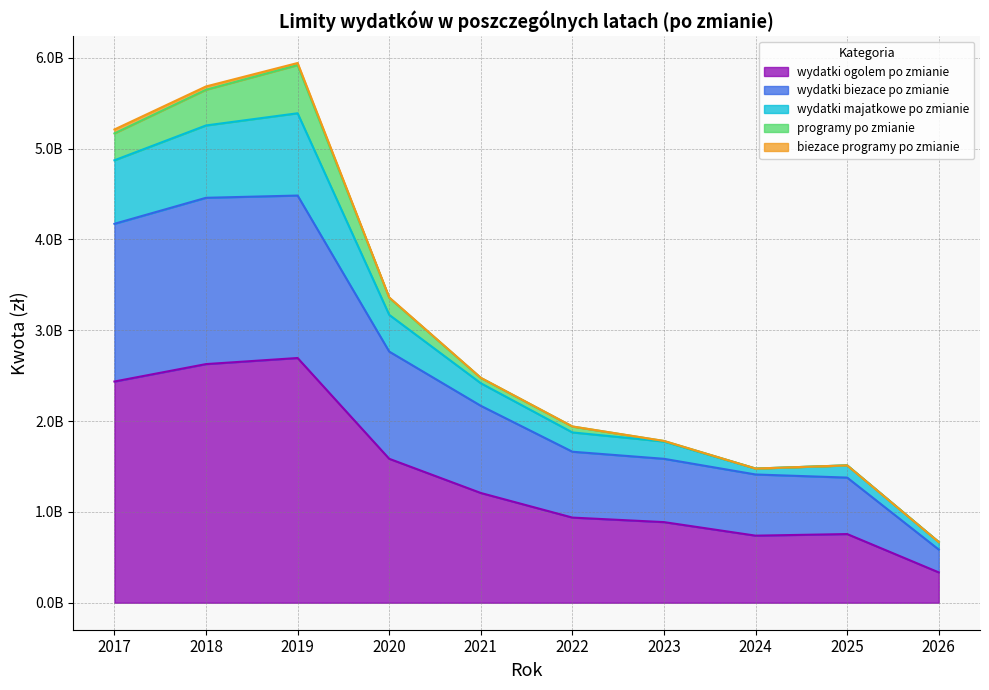

Between 2026 and 2020, which is larger?

2020